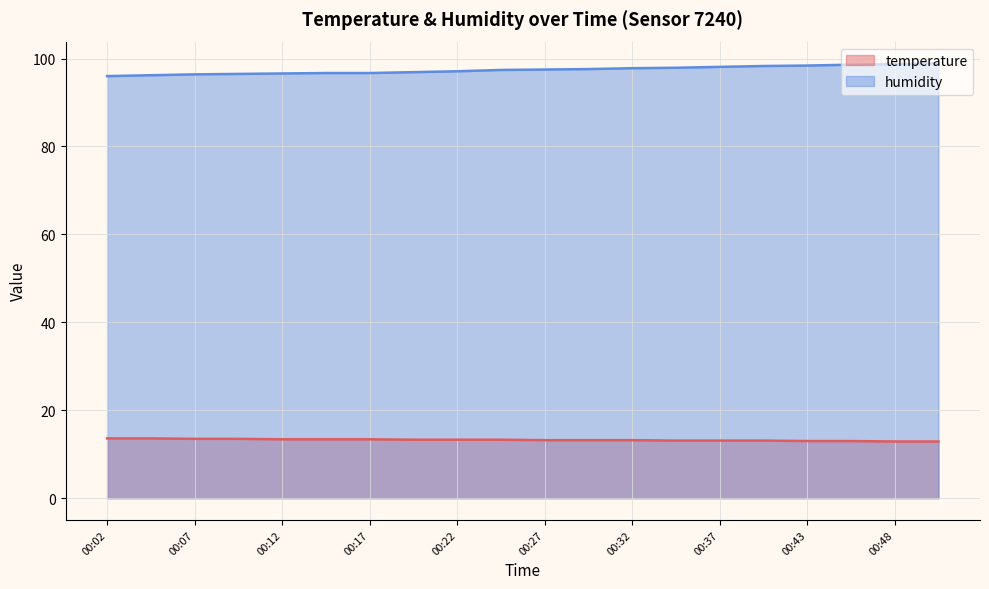

List the series in order of their peak value, lowest first.

temperature, humidity